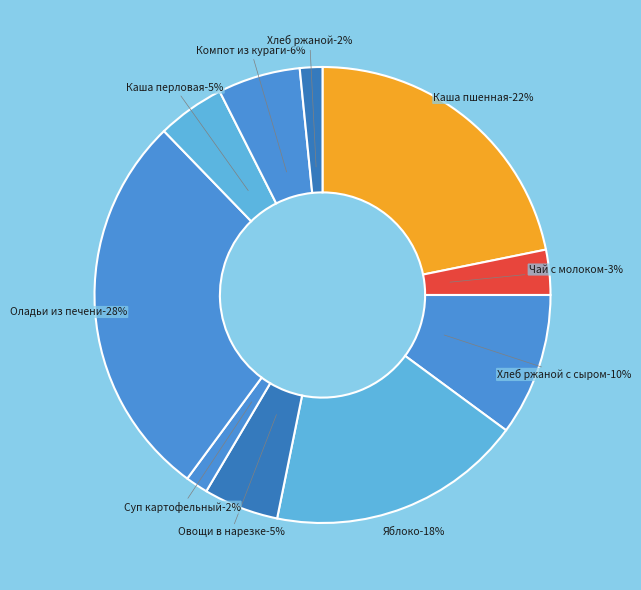

Does Чай с молоком represent more than half of the total?

No